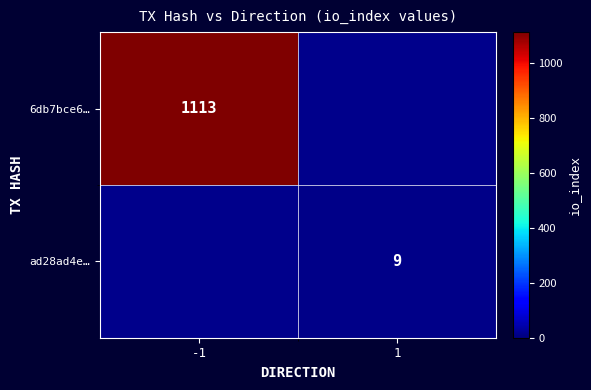

The value of 6db7bce6… at -1 is 1113. True or false?

True